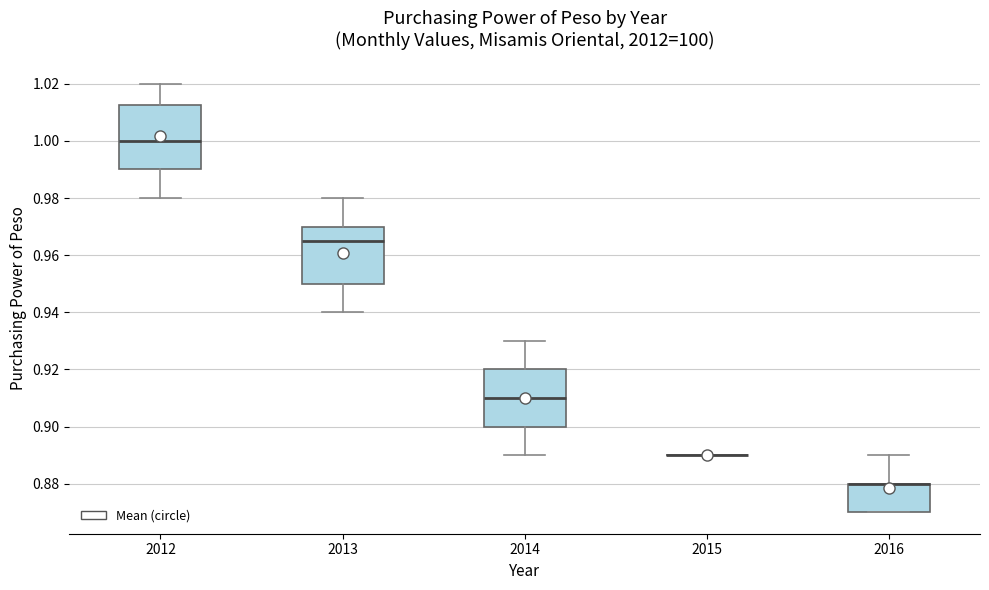

Reading left to right, read every box against the y-axis: the position of its median line, the range the box covers, and the ends of its whiskers. The values are not printed on the chart, so give them approximately, as read against the axis.

2012: median 1.000, box 0.990 to 1.012, whiskers 0.980 to 1.020
2013: median 0.966, box 0.950 to 0.970, whiskers 0.940 to 0.980
2014: median 0.910, box 0.900 to 0.920, whiskers 0.890 to 0.930
2015: box collapsed to a line at 0.890, whiskers 0.890 to 0.890
2016: median 0.880 (drawn on the box's upper edge), box 0.870 to 0.880, whiskers 0.870 to 0.890